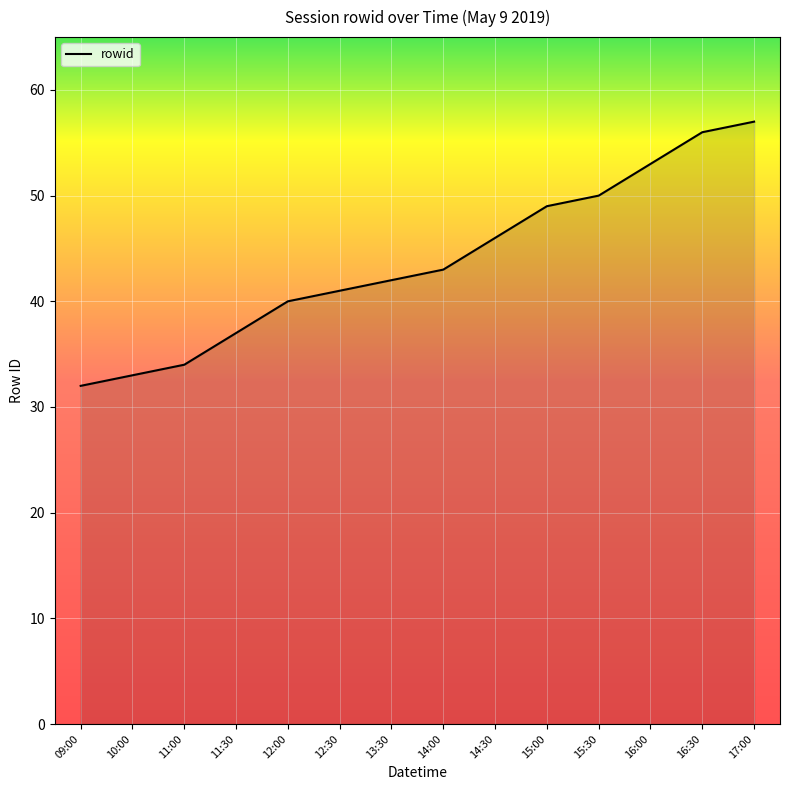

What is the change in value from 09:00 to 14:00?

+11